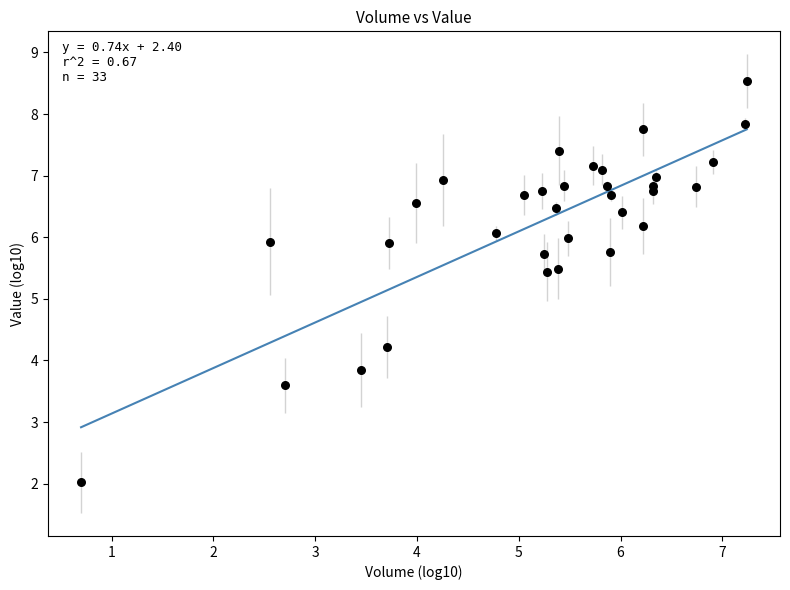

What is the range of Y values (max minus min)?

6.5